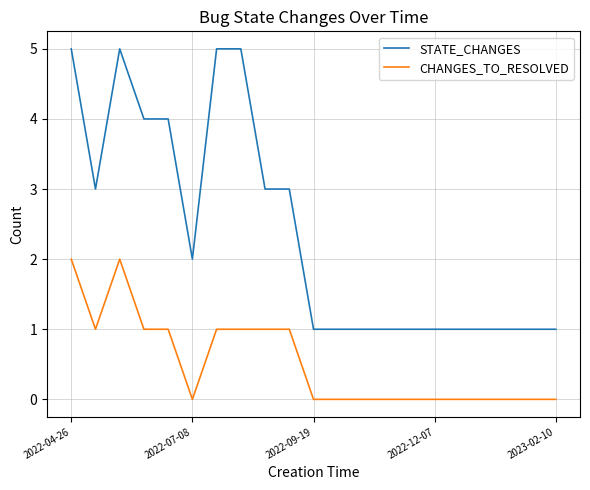

Which series has the largest total across all categories?

STATE_CHANGES